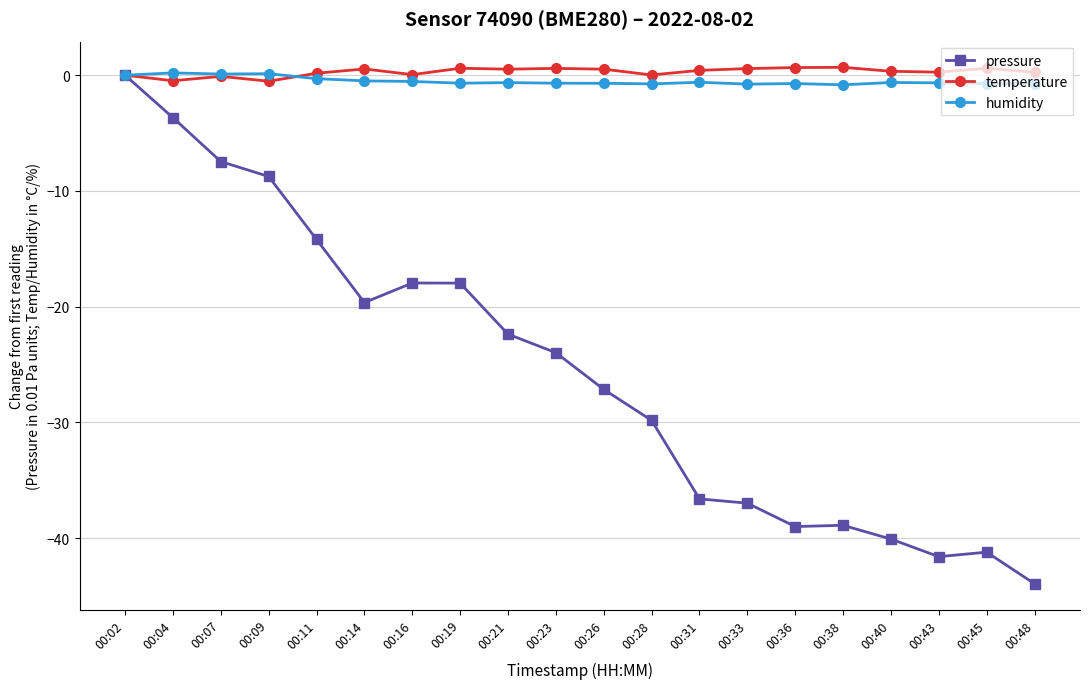

How many lines are shown in the chart?

3